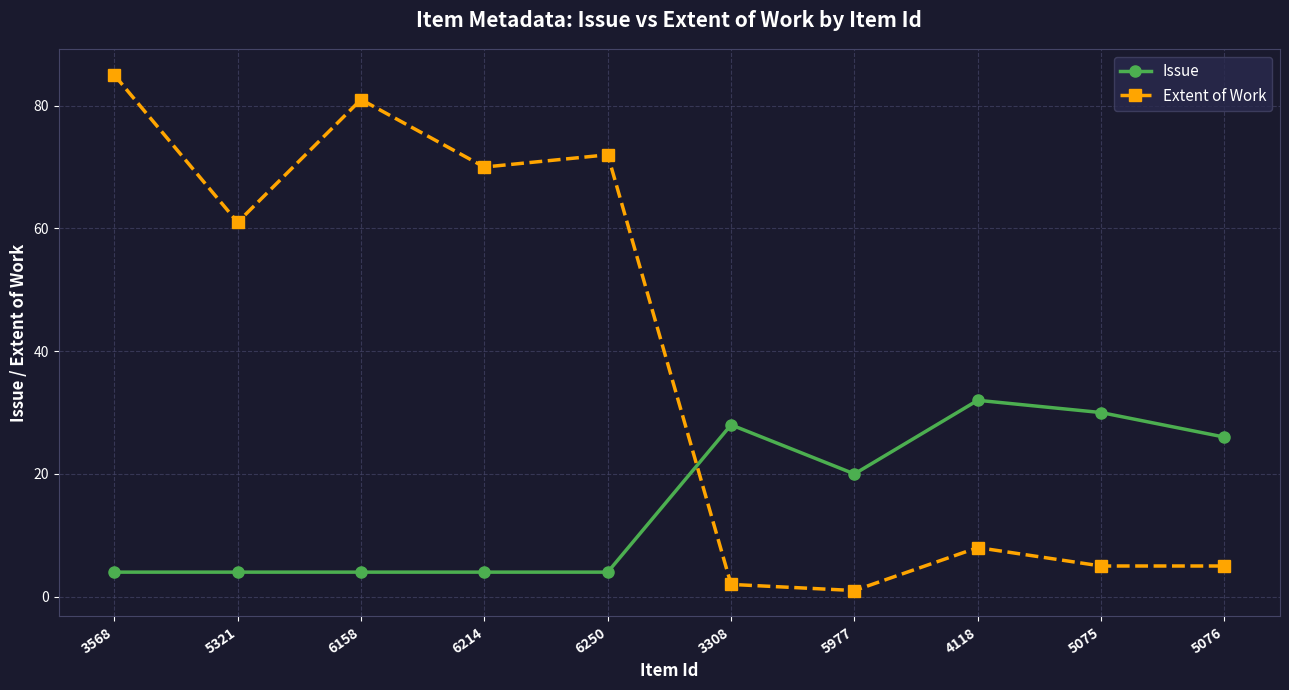

How many times do Issue and Extent of Work cross each other?

1